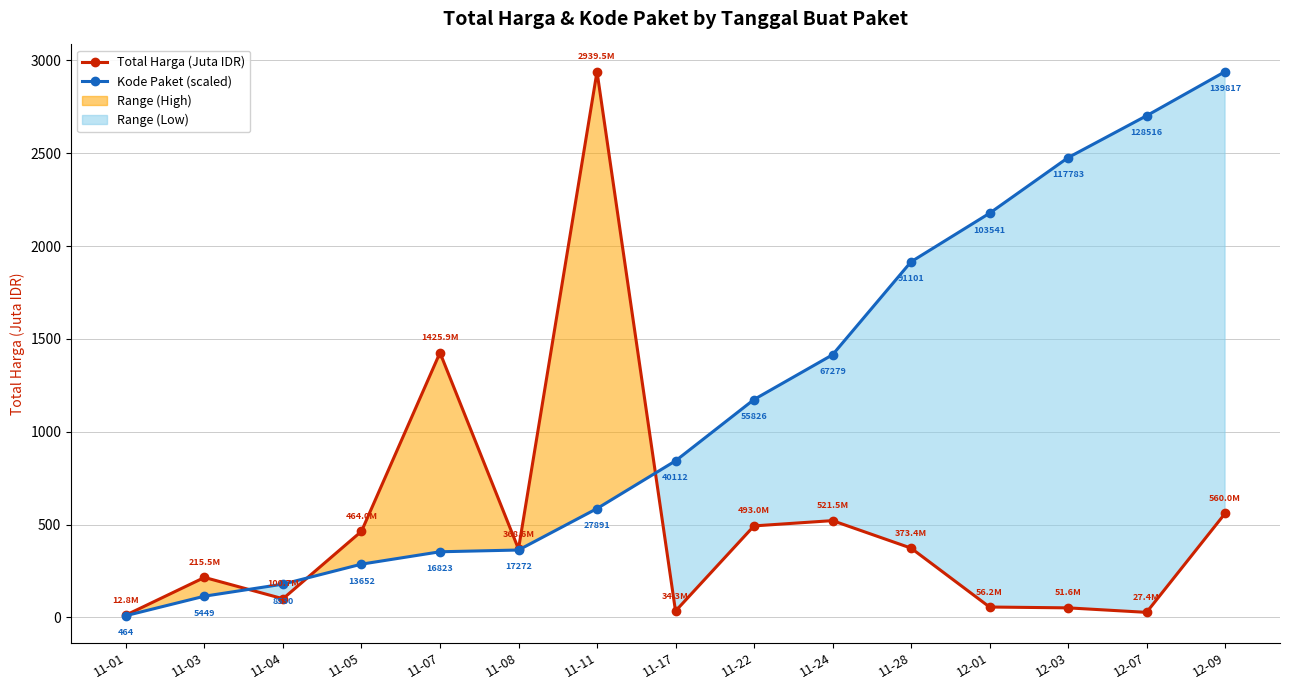

What is the difference between the maximum and minimum values in the Kode Paket (scaled) series?

2929.8